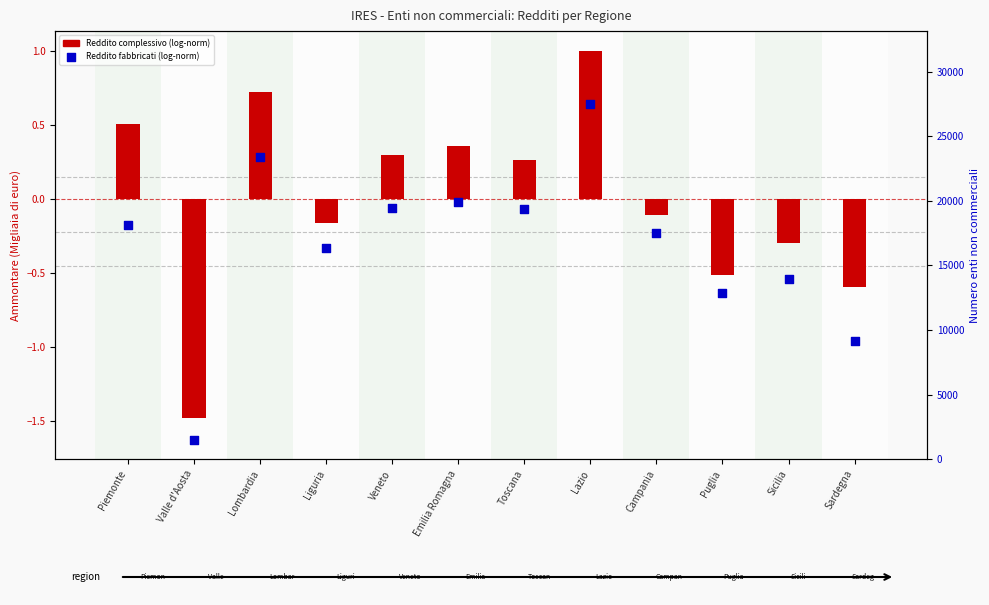

At which category is the sum across all series the highest?

Lazio